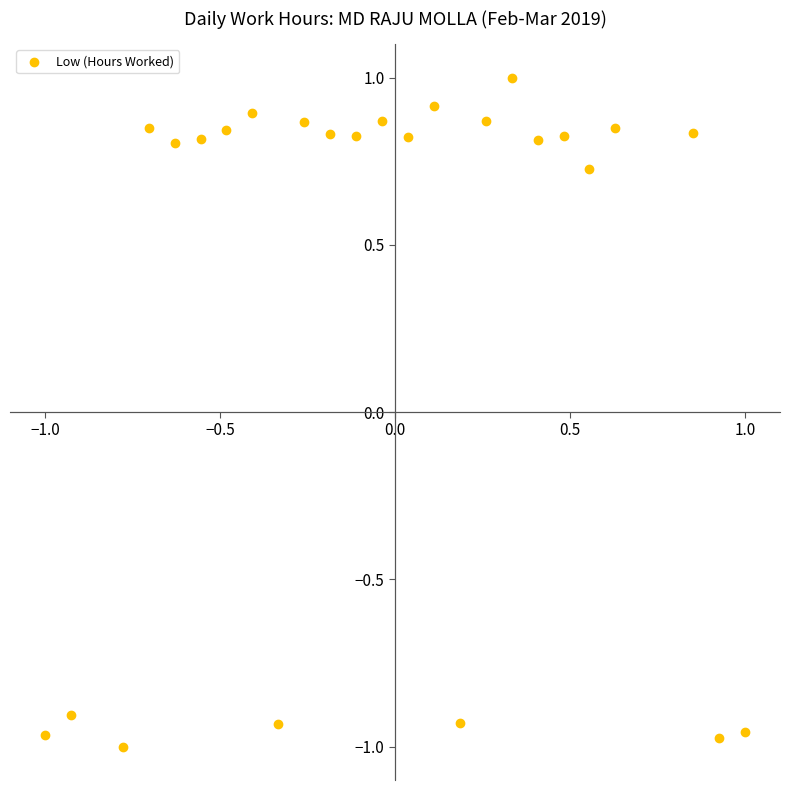

What is the range of Y values (max minus min)?

2.0